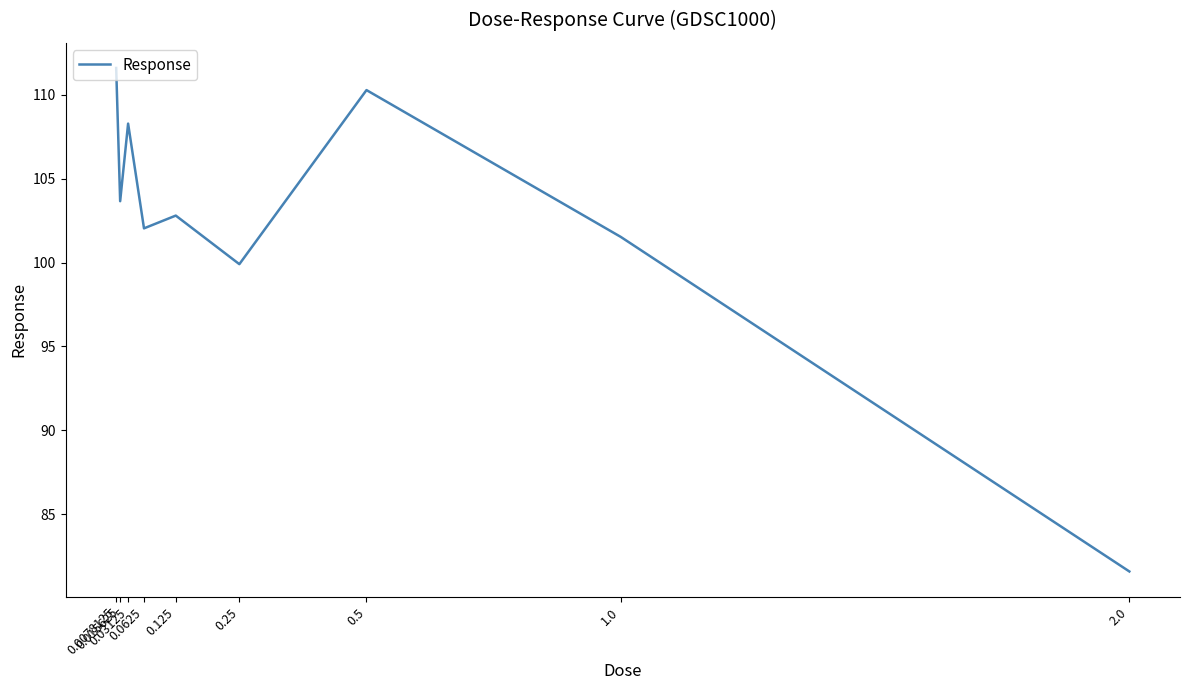

Which category has the highest value across all series?

0.0078125